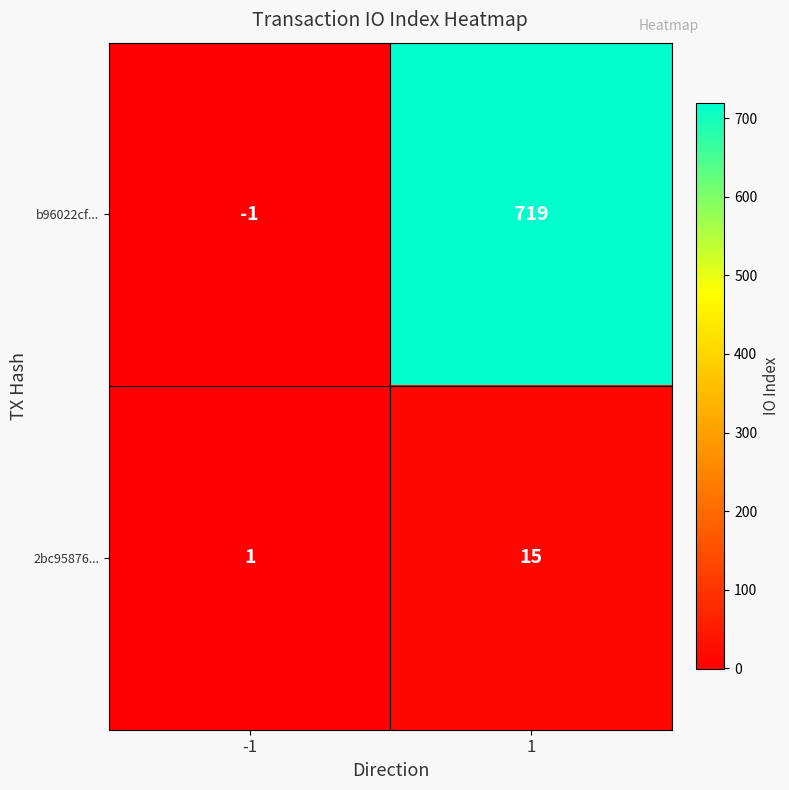

At which category does the chart reach its minimum across all series?

-1